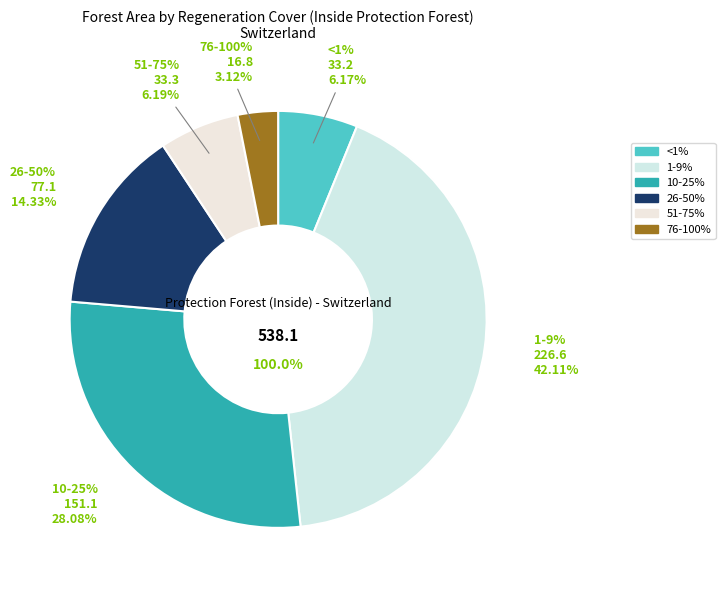

Does 26-50% account for over 50% of the chart?

No